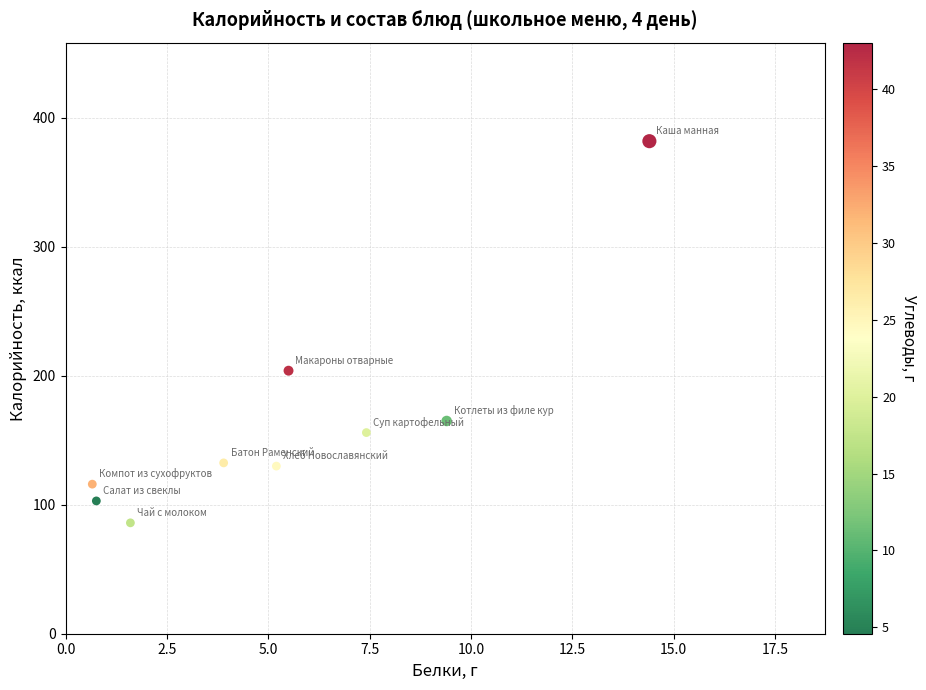

What Y value in the scatter plot is closest to 234?

204.0